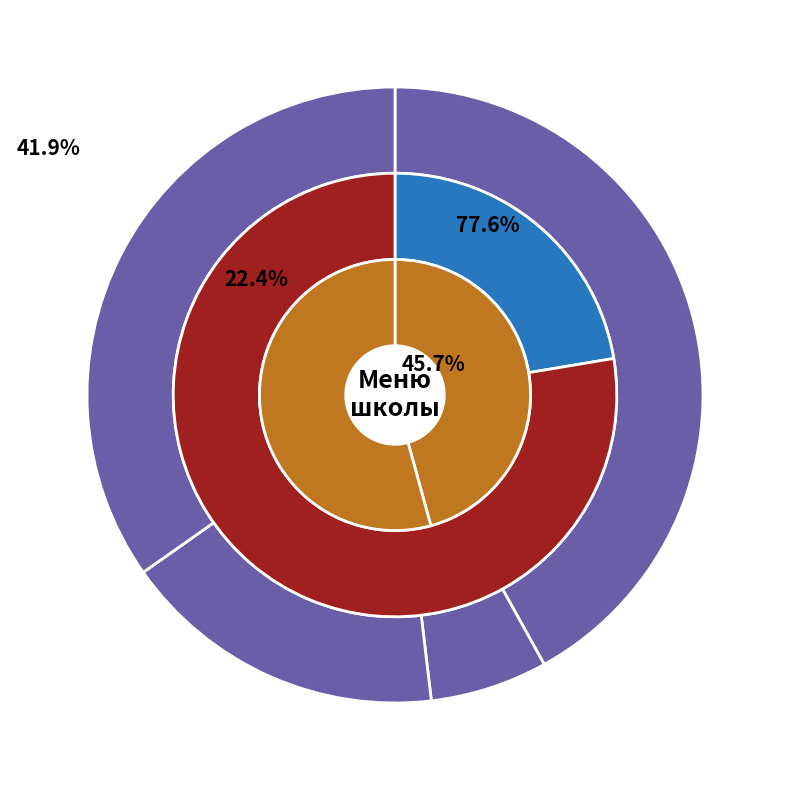

What percentage is the Суп из овощей slice, to the nearest percent?

7%